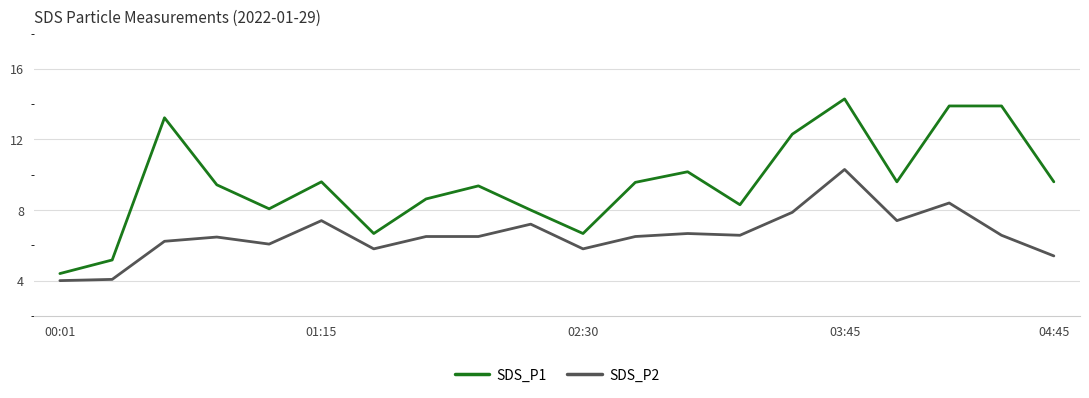

What is the maximum value for SDS_P1?

14.3